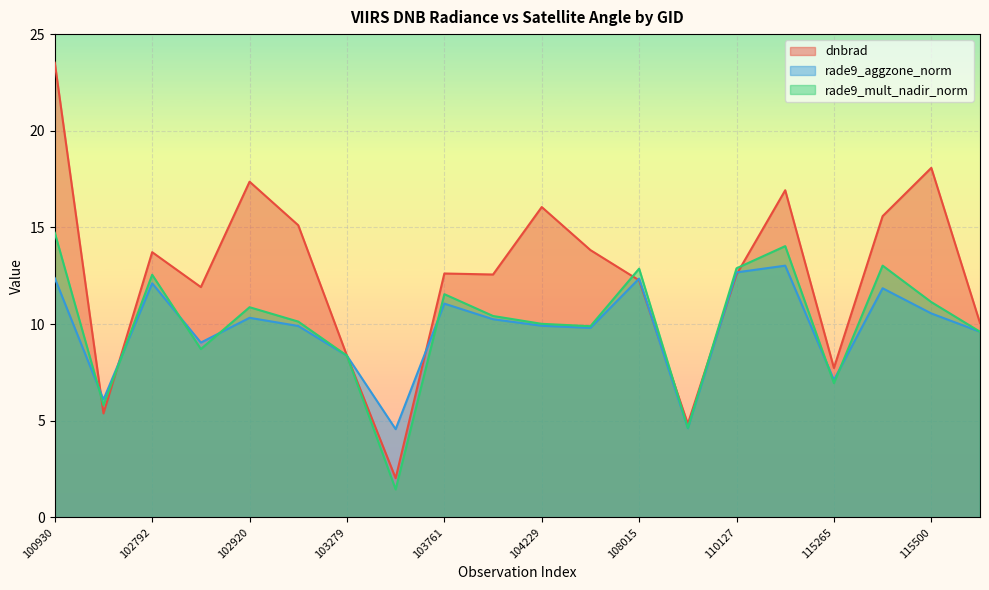

What is the total value across all series at 115265?

21.8